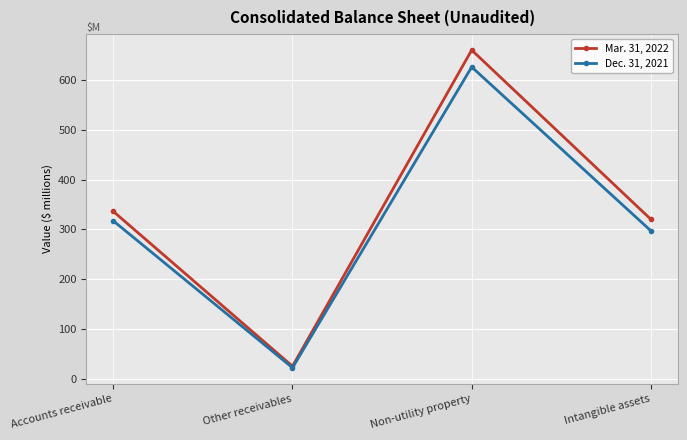

True or false: Mar. 31, 2022 has a value of 660 at Non-utility property.

True